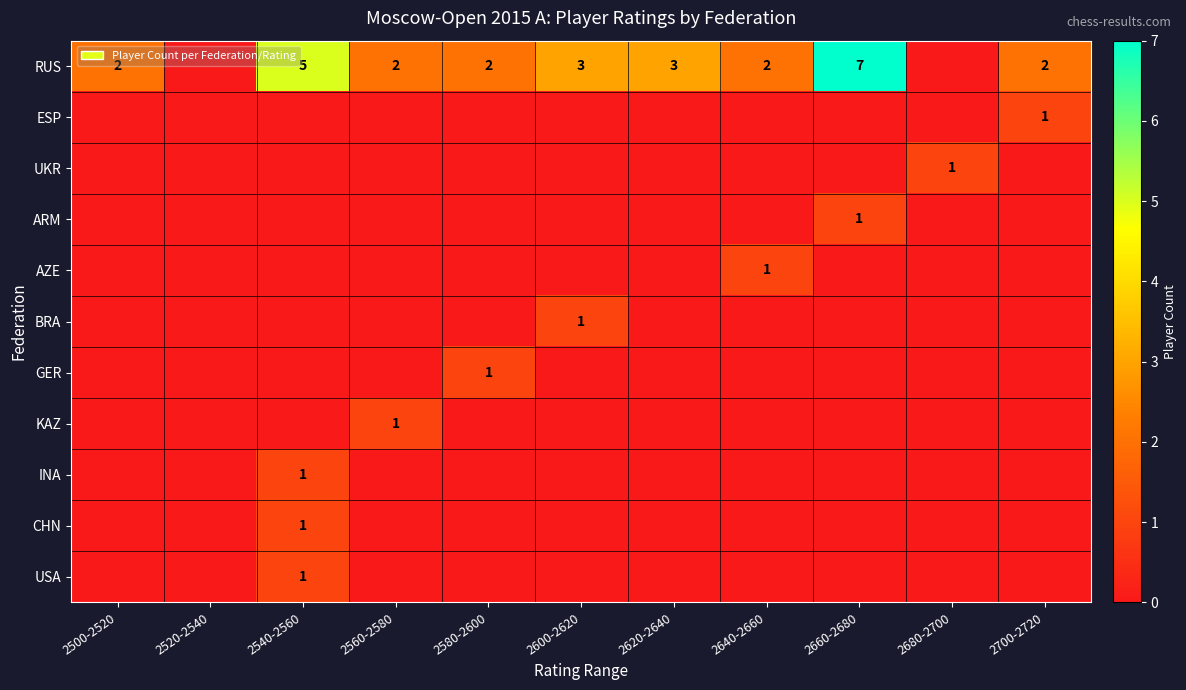

Between 2620-2640 and 2640-2660, which is larger?

2620-2640